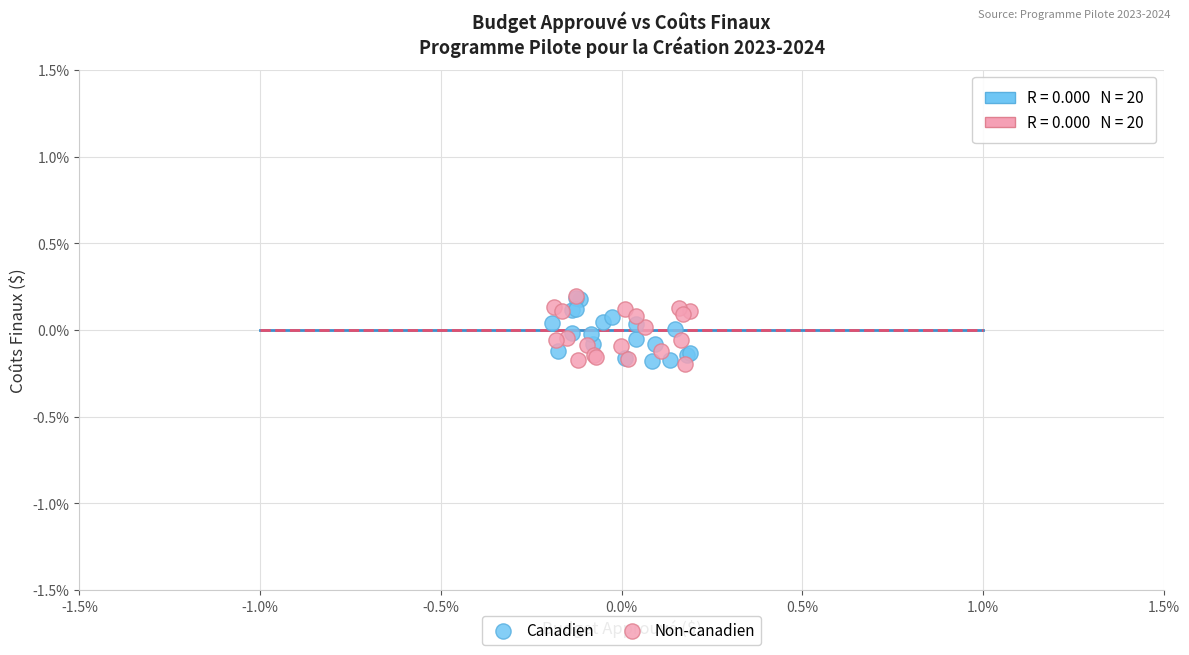

What are all the series names shown in the legend?

Canadien, Non-canadien